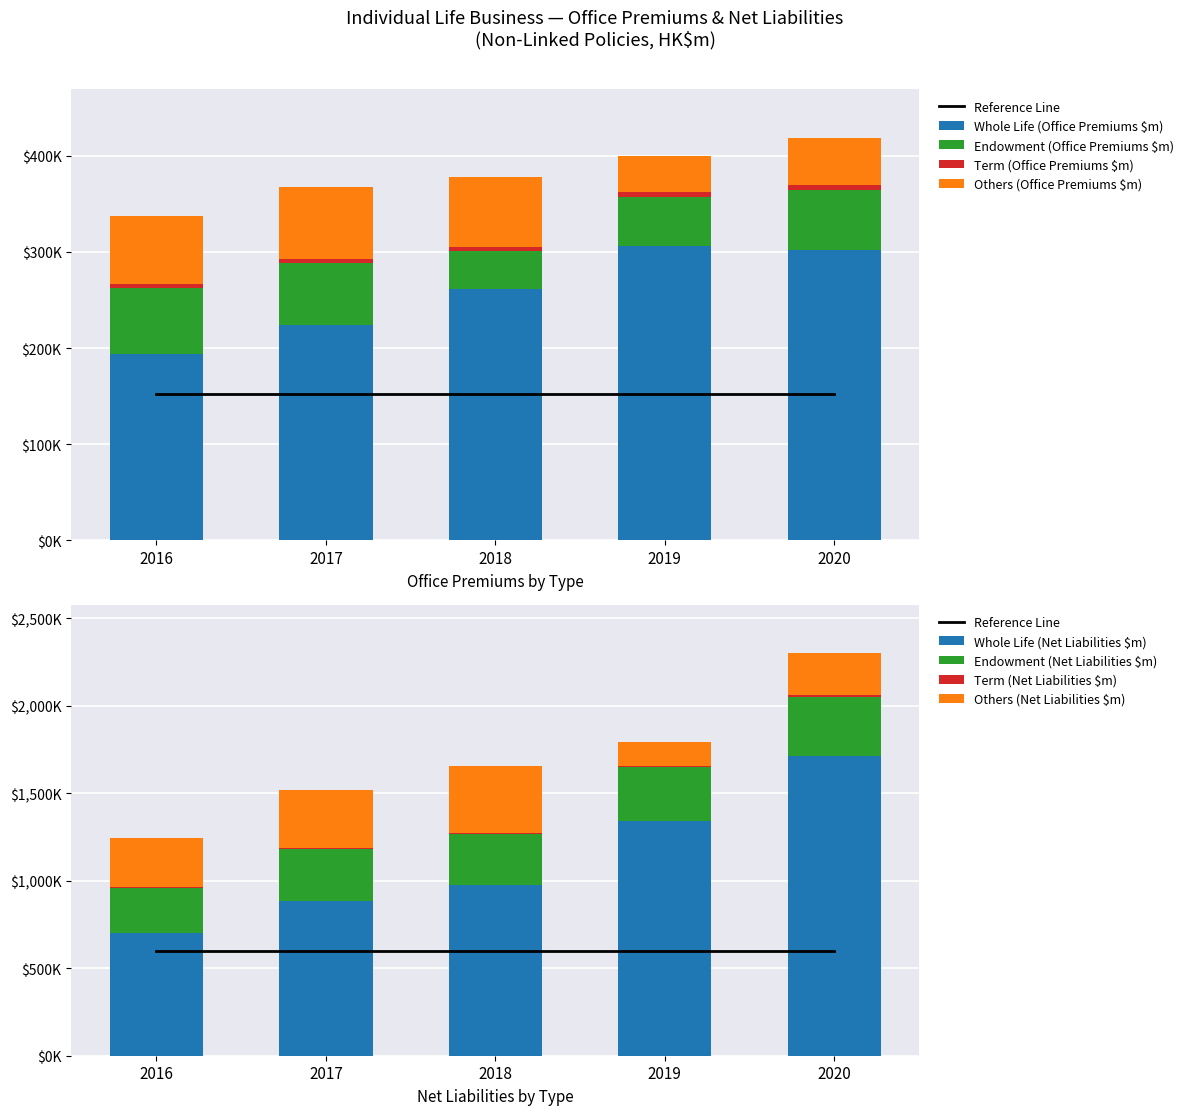

Which series changed the most between 2016 and 2019?

Whole Life (Office Premiums $m)